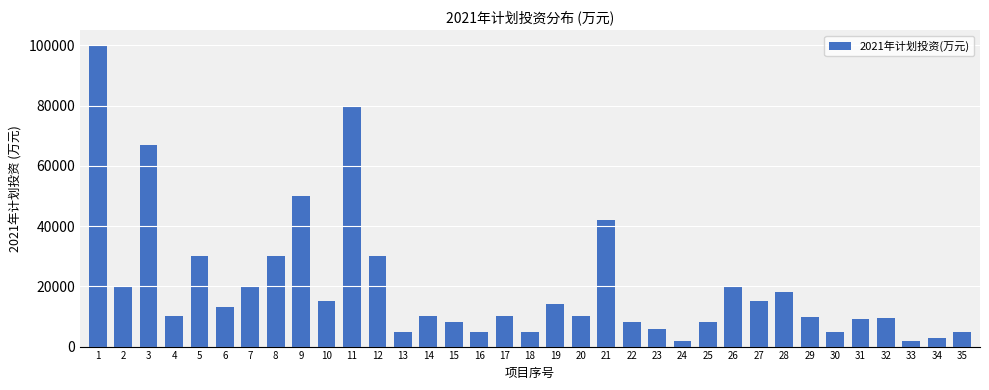

What is the difference between the maximum and second lowest values?

98000